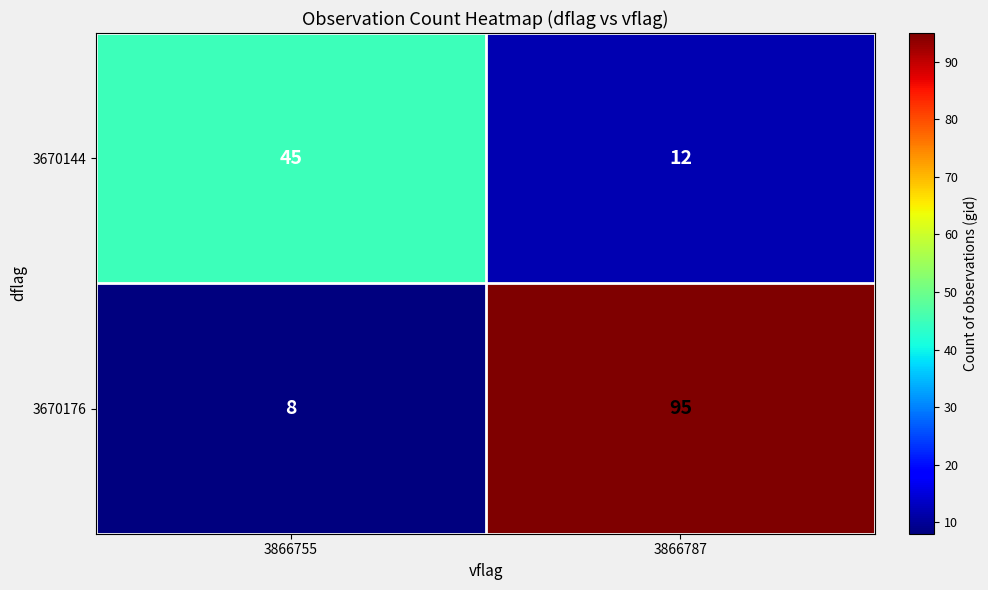

Which series has the largest total across all categories?

3670176